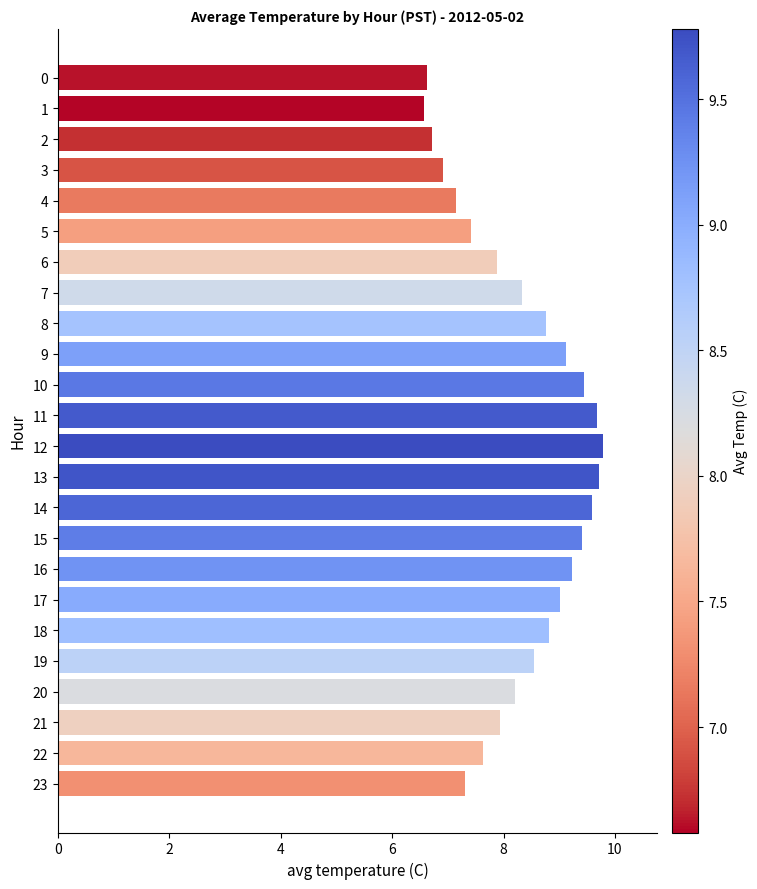

What is the difference between the maximum and minimum values?

3.2